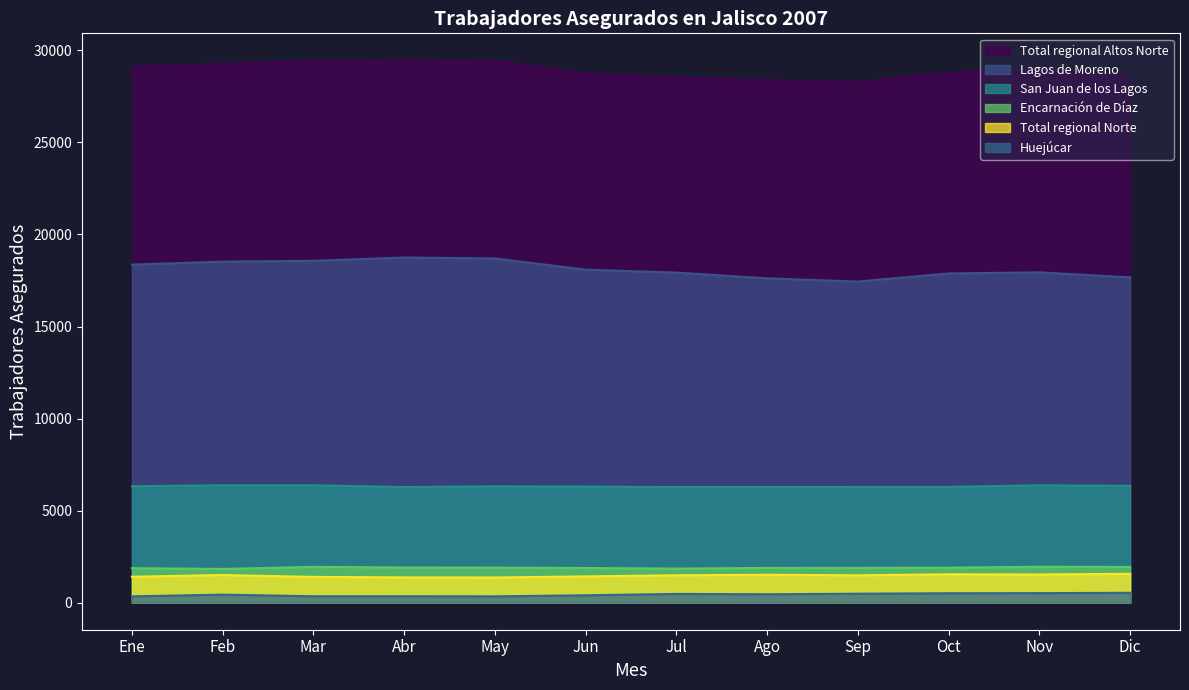

What is the difference between the highest and lowest values at Ene?

28759